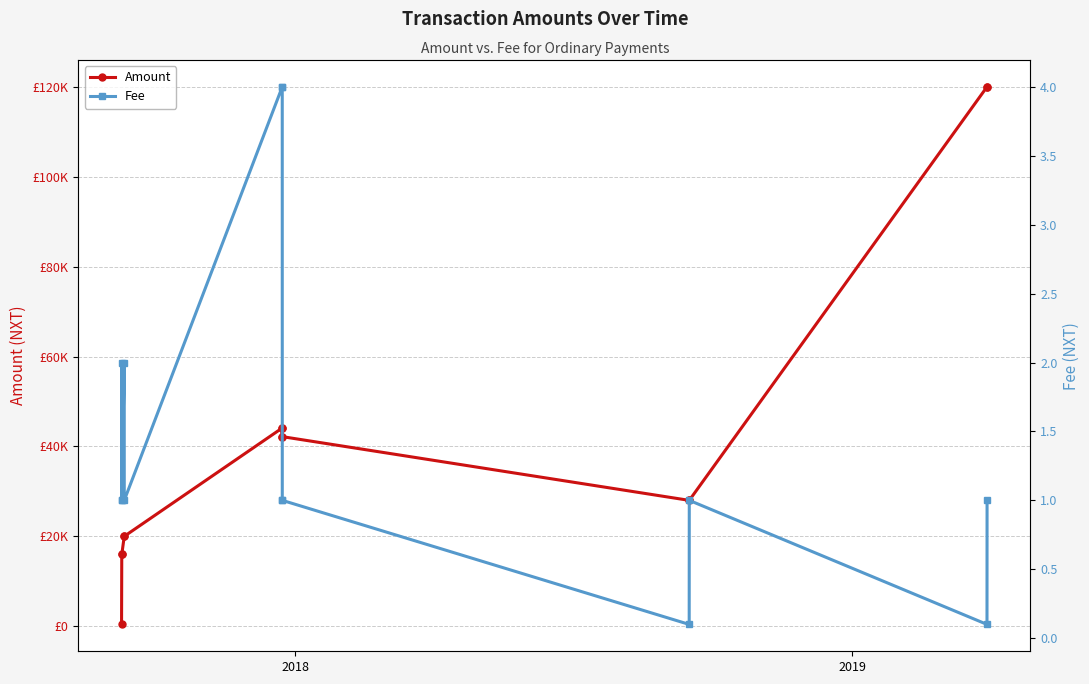

List the series in order of their overall mean, lowest first.

Fee, Amount